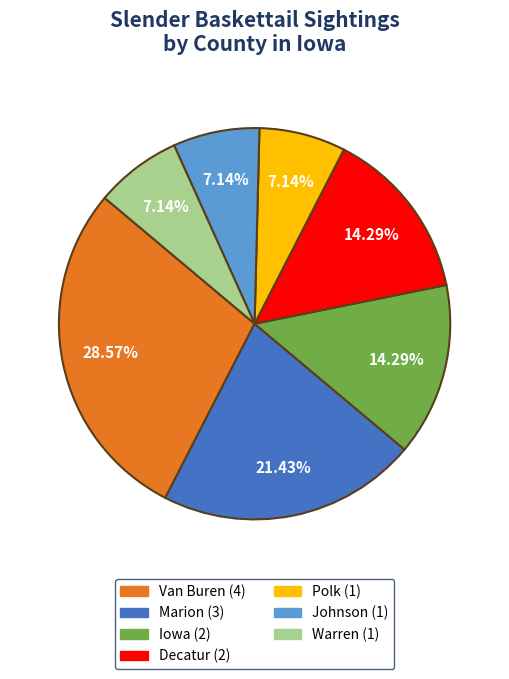

Does any single category account for the majority?

No